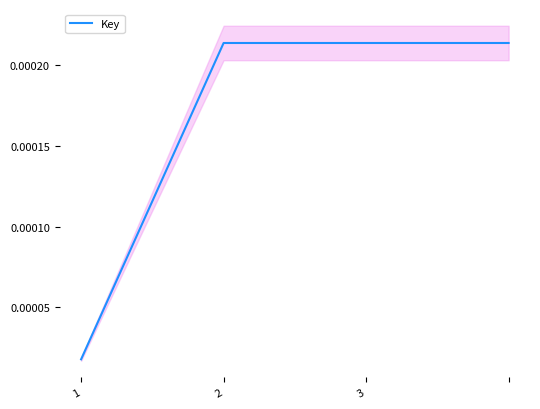

How many distinct data groups are displayed?

1